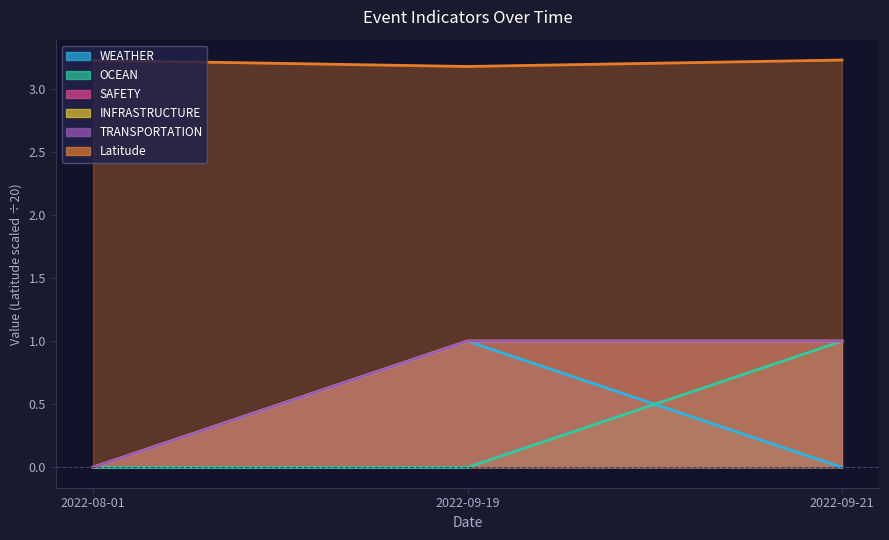

Which category has the lowest value in the SAFETY series?

2022-08-01